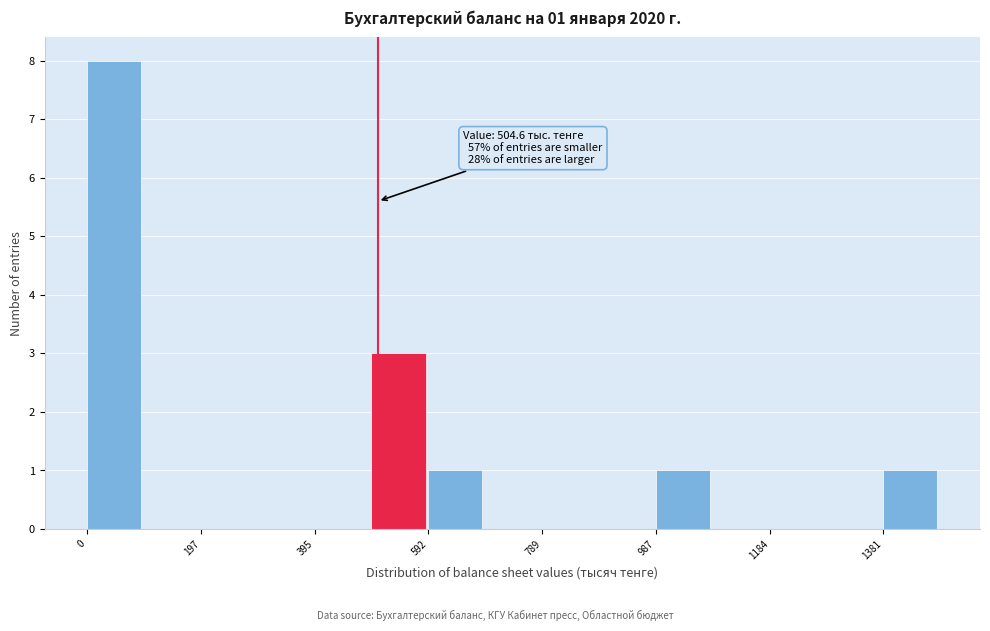

Over which range of the x-axis is the bar tallest?

0 to 100